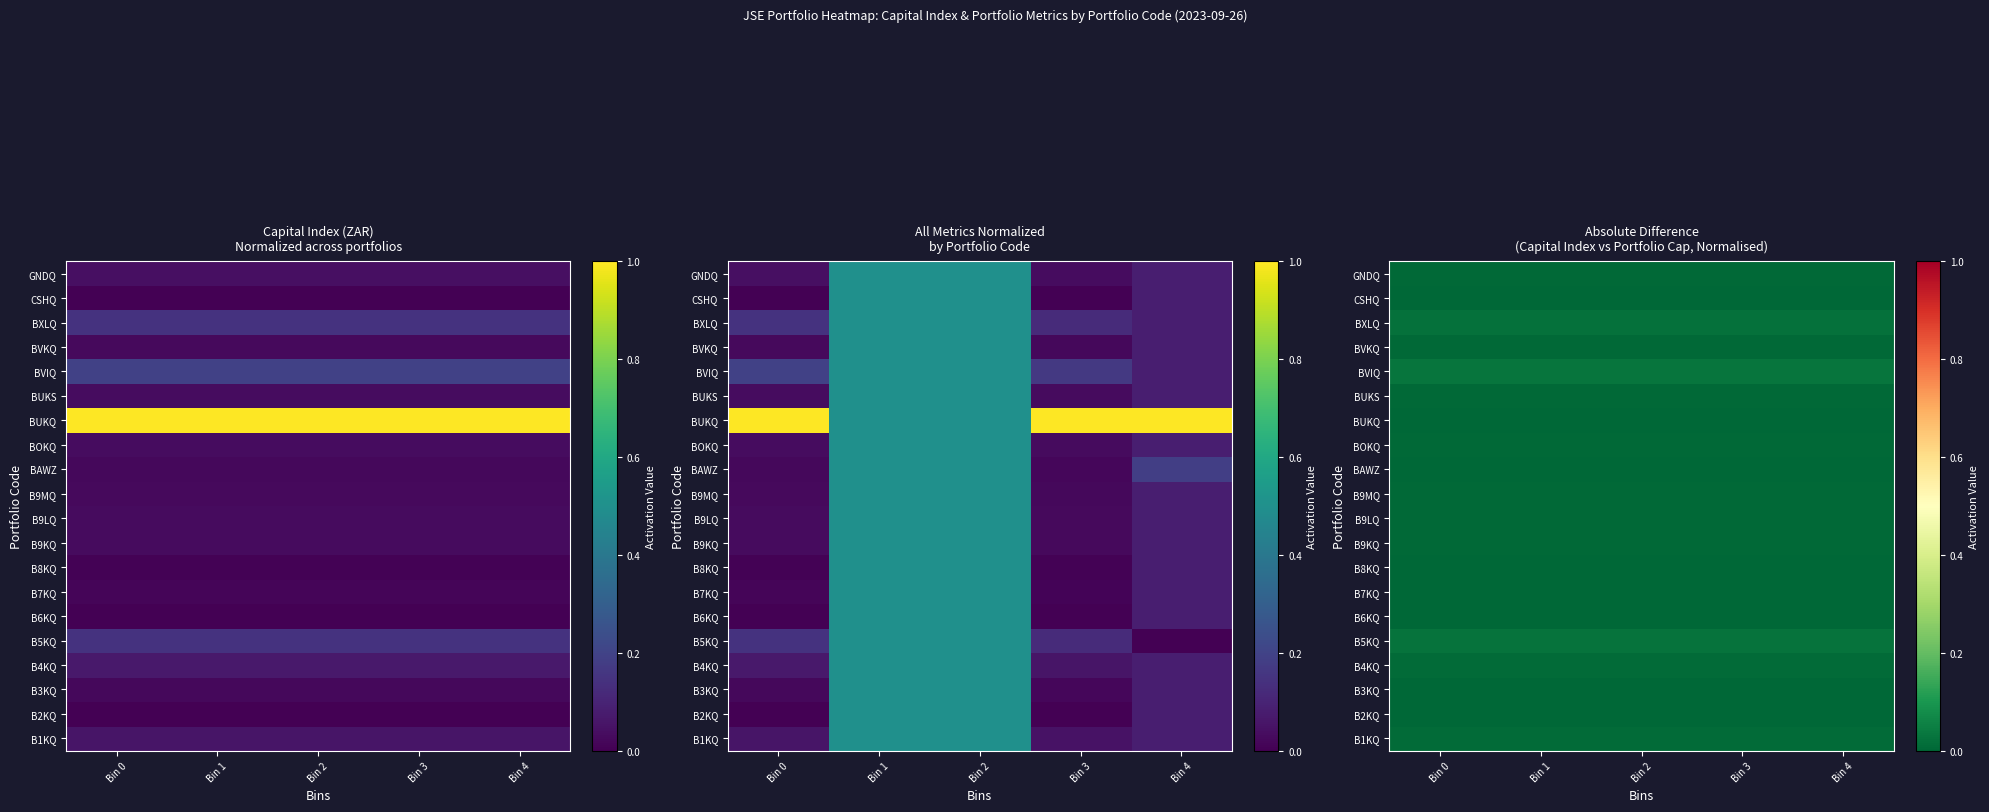

Is it true that B9KQ equals 0.0 at Bin 4?

False